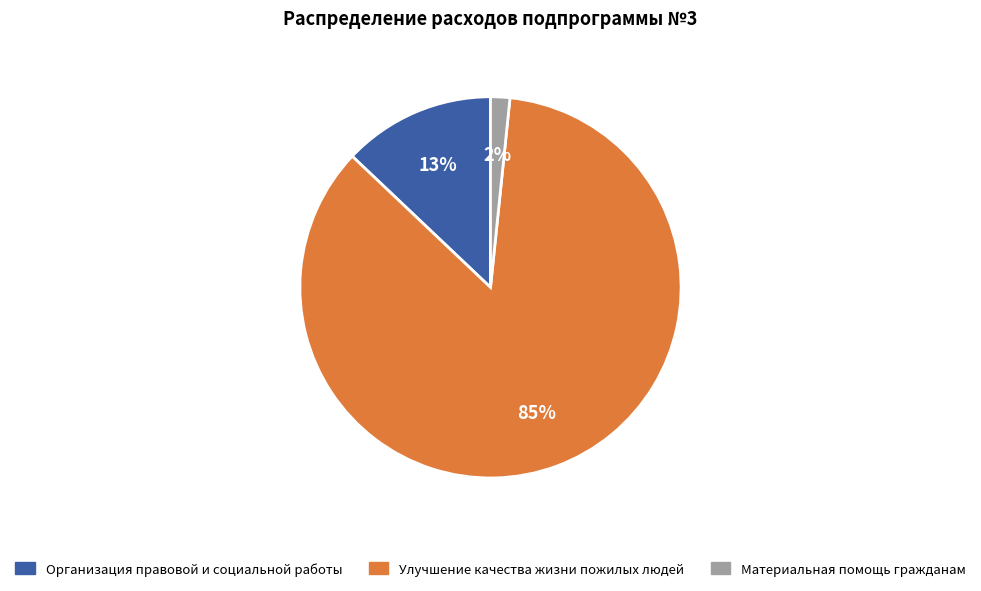

Which slice represents more than half of the pie?

Улучшение качества жизни пожилых людей